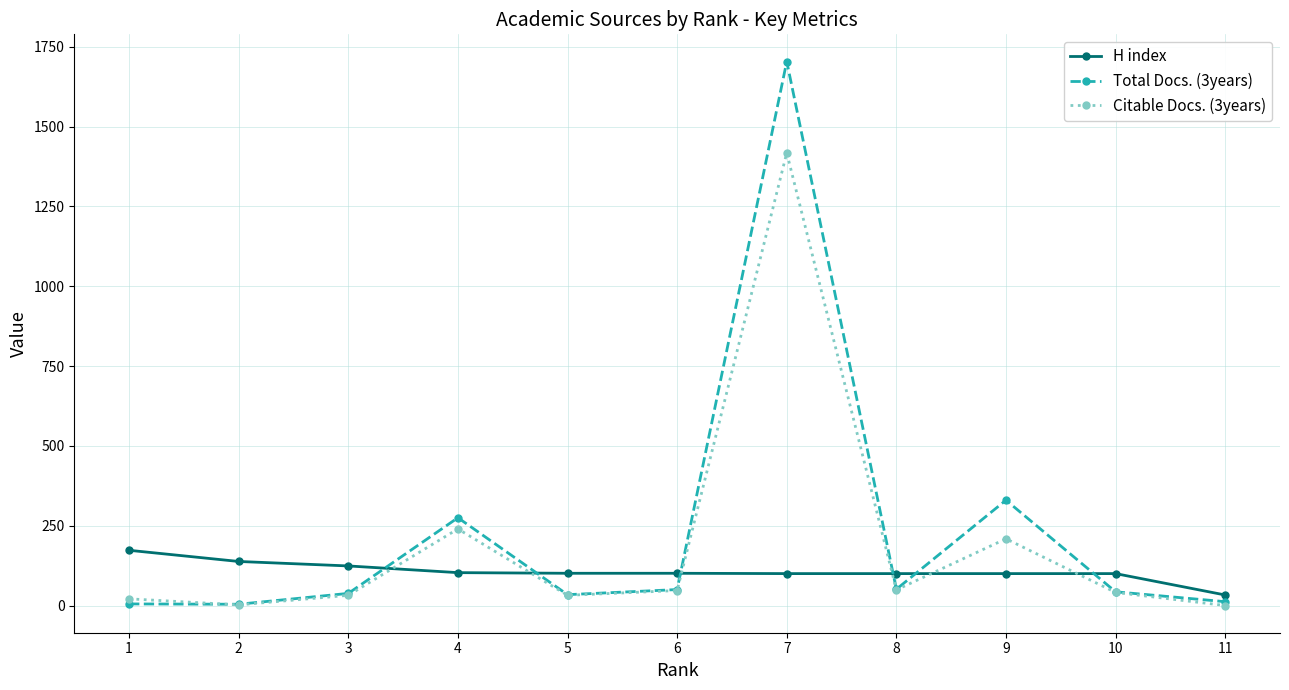

What is the approximate value of H index at 4, to the nearest 5?

105